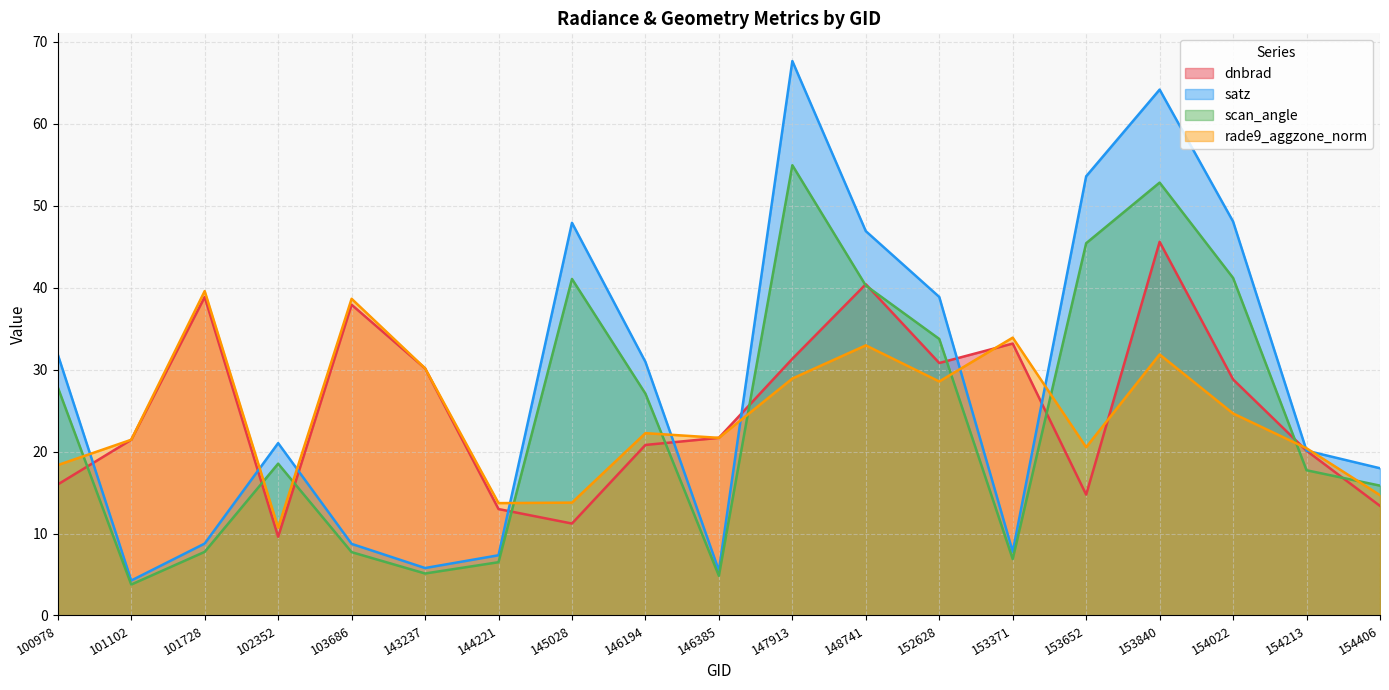

How many times do rade9_aggzone_norm and dnbrad cross each other?

6